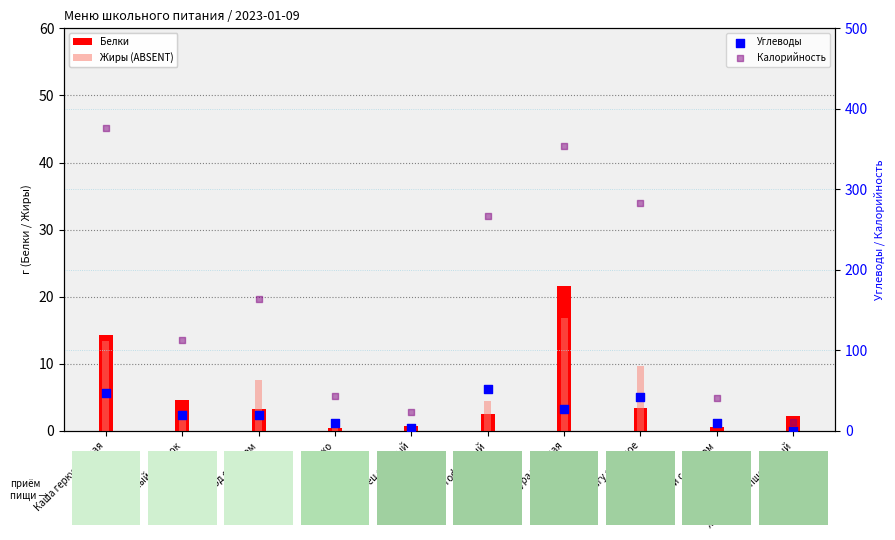

Which series contains the lowest Y value?

Жиры (ABSENT)